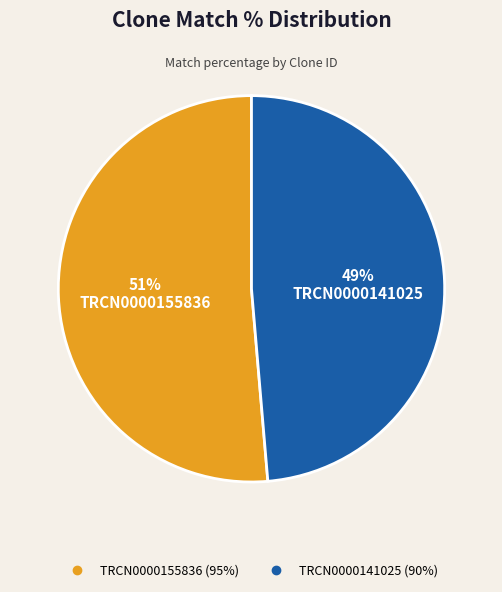

Combined, do TRCN0000155836 and TRCN0000141025 account for over 50%?

Yes